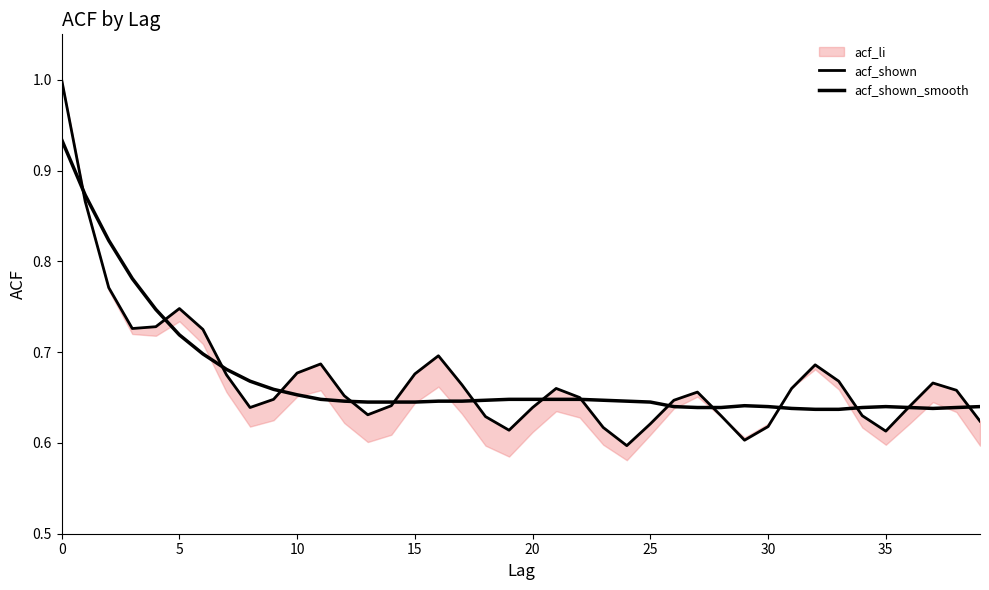

At which category does the chart reach its minimum across all series?

24